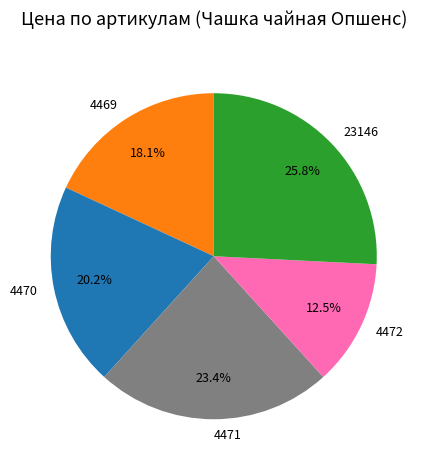

Which slice is the largest?

23146